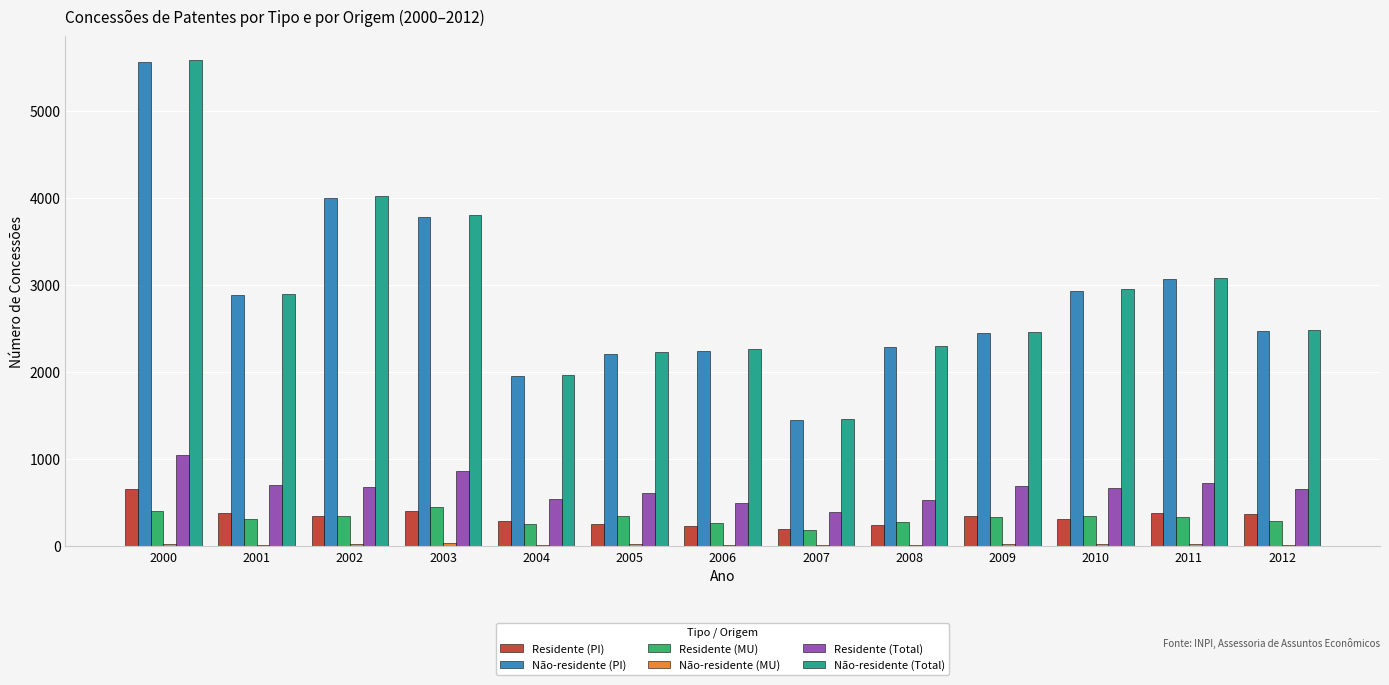

How many categories are shown in the chart?

13